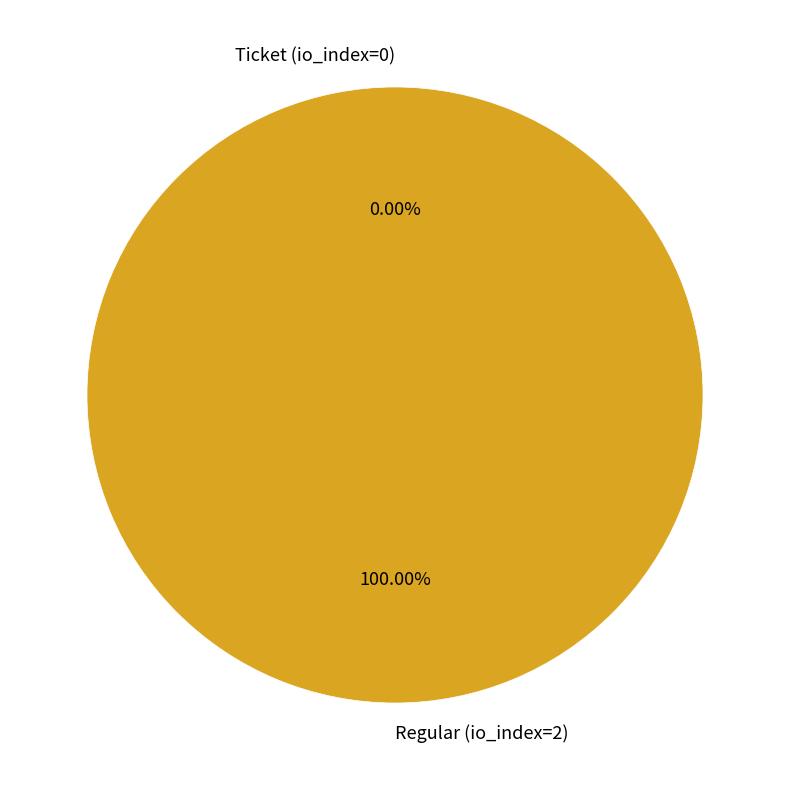

What is the total percentage of Ticket (io_index=0) and Regular (io_index=2)?

100.0%